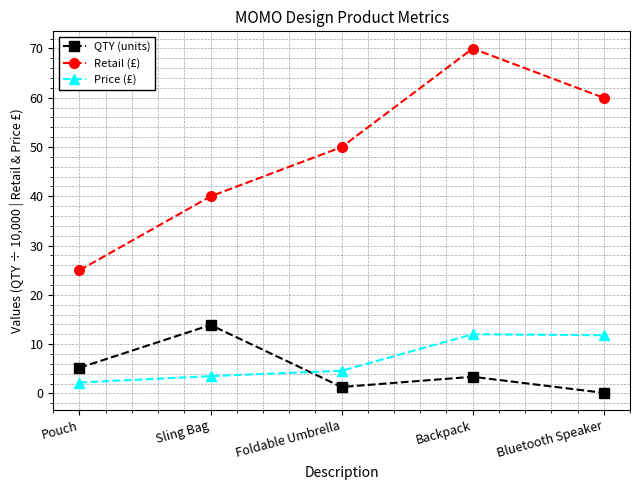

Which label corresponds to the largest value in the chart?

Backpack